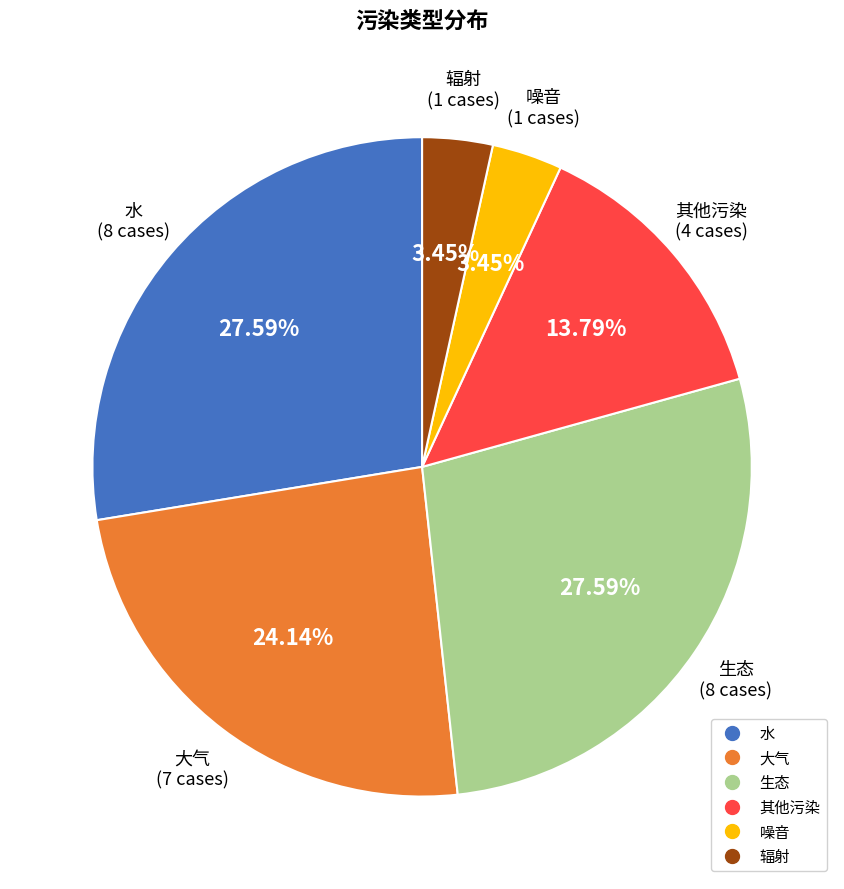

Which has a higher value, 其他污染 or 噪音?

其他污染